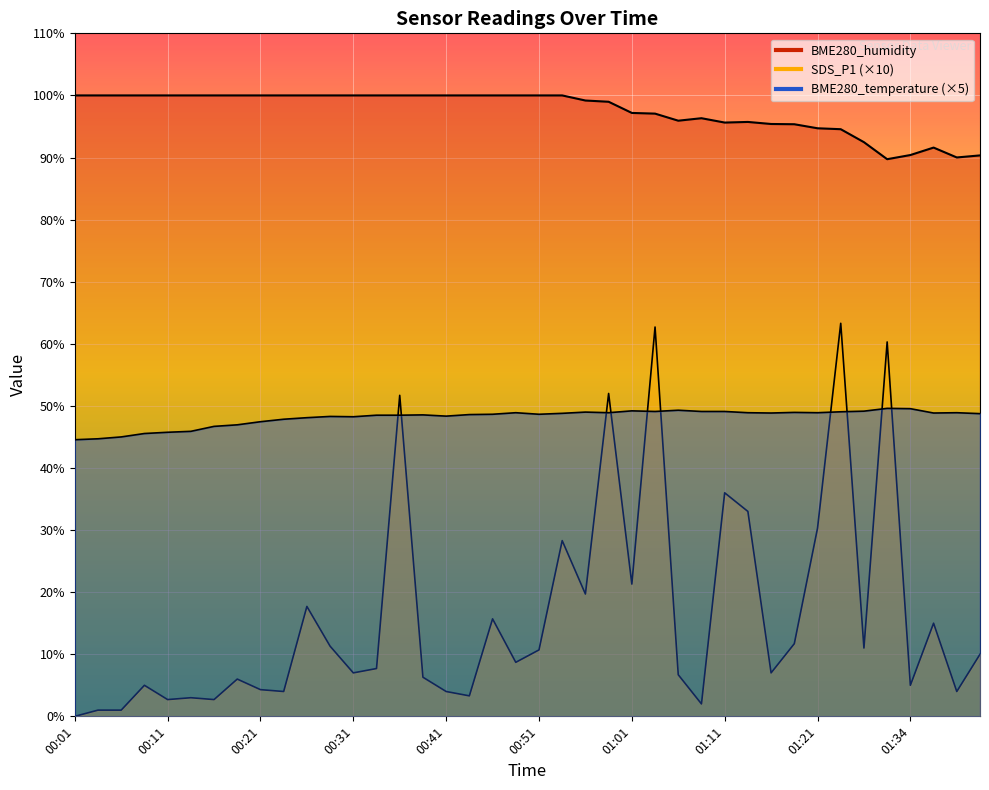

True or false: SDS_P1 and BME280_humidity cross at least once.

False